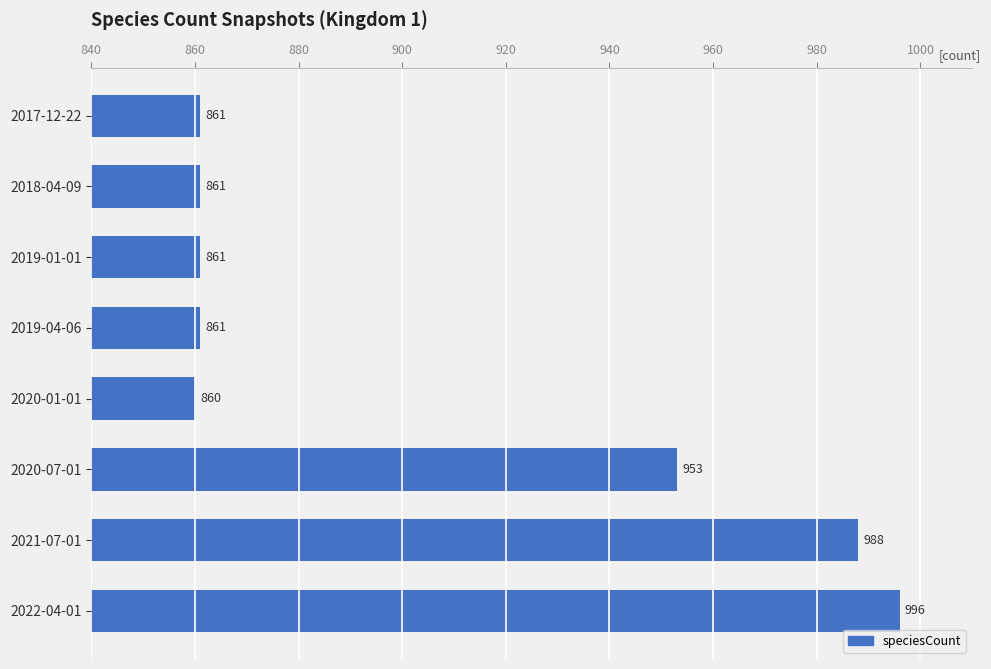

What is the difference between the second highest and minimum values?

128